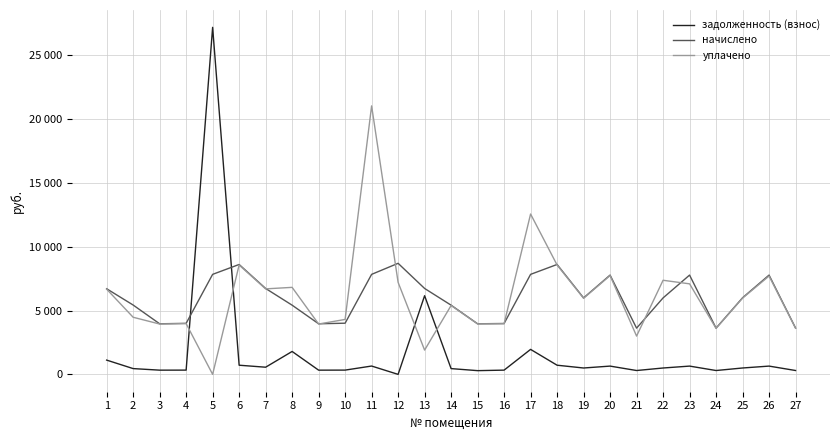

Reading right to left, what are all the values shown in this chart?

задолженность (взнос): 27=302.7	26=648.2	25=500.1	24=301.8	23=648.2	22=499.2	21=301.8	20=648.2	19=499.2	18=717.4	17=1956.9	16=332.1	15=292.0	14=451.7	13=6161.1	12=0.0	11=652.9	10=334.1	9=330.2	8=1794.8	7=560.9	6=717.4	5=27185.0	4=333.1	3=330.2	2=452.7	1=1117.9
начислено: 27=3632.8	26=7778.0	25=6001.4	24=3621.4	23=7778.0	22=5990.0	21=3621.4	20=7778.0	19=5990.0	18=8609.3	17=7834.9	16=3985.8	15=3963.0	14=5420.6	13=6730.3	12=8700.5	11=7834.9	10=4008.6	9=3963.0	8=5420.6	7=6730.3	6=8609.3	5=7834.9	4=3997.2	3=3963.0	2=5432.0	1=6707.5
уплачено: 27=3615.2	26=7702.9	25=5972.5	24=3603.9	23=7092.3	22=7371.8	21=3000.3	20=7740.5	19=5961.1	18=8567.7	17=12562.1	16=3966.6	15=3952.5	14=5394.5	13=1900.0	12=7208.4	11=21032.8	10=4303.9	9=3943.9	8=6816.2	7=6697.8	6=8567.7	5=0.0	4=3977.9	3=3943.9	2=4474.2	1=6675.1